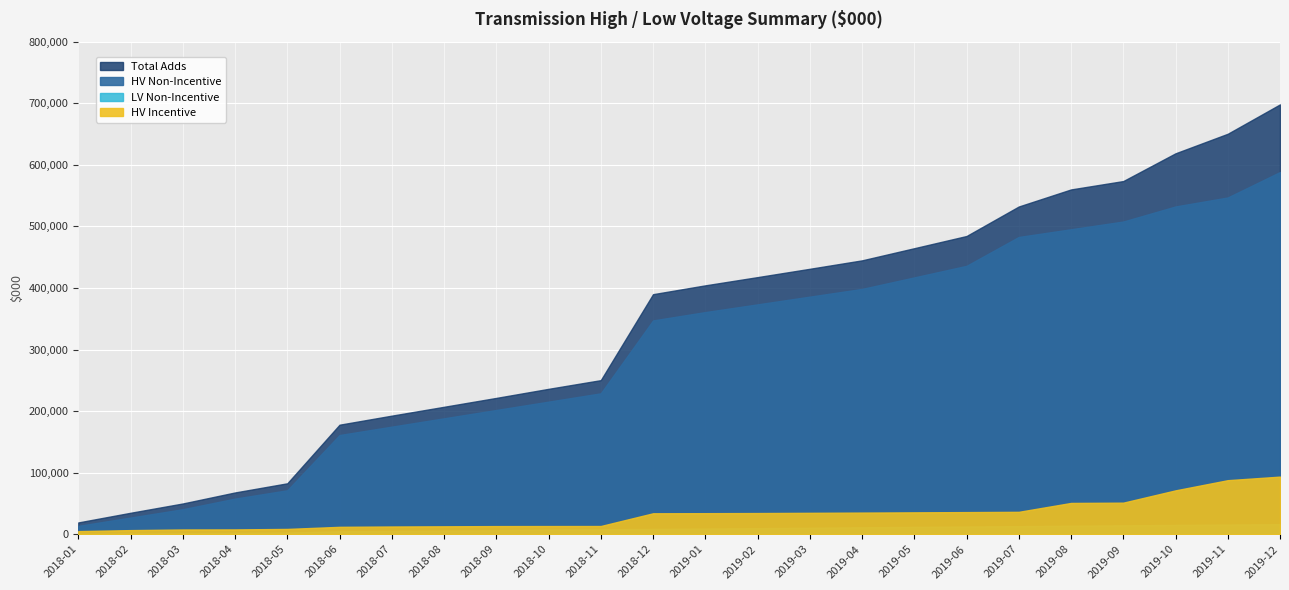

What are all the series names shown in the legend?

HV Incentive, HV Non-Incentive, LV Non-Incentive, Total Adds